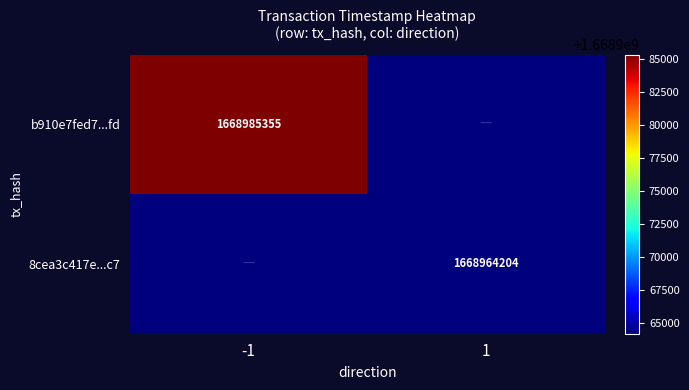

At which category is the sum across all series the highest?

-1